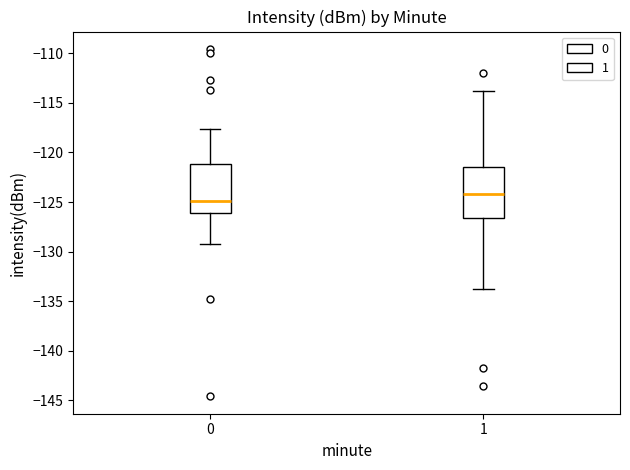

Which box has the lowest median line?

0